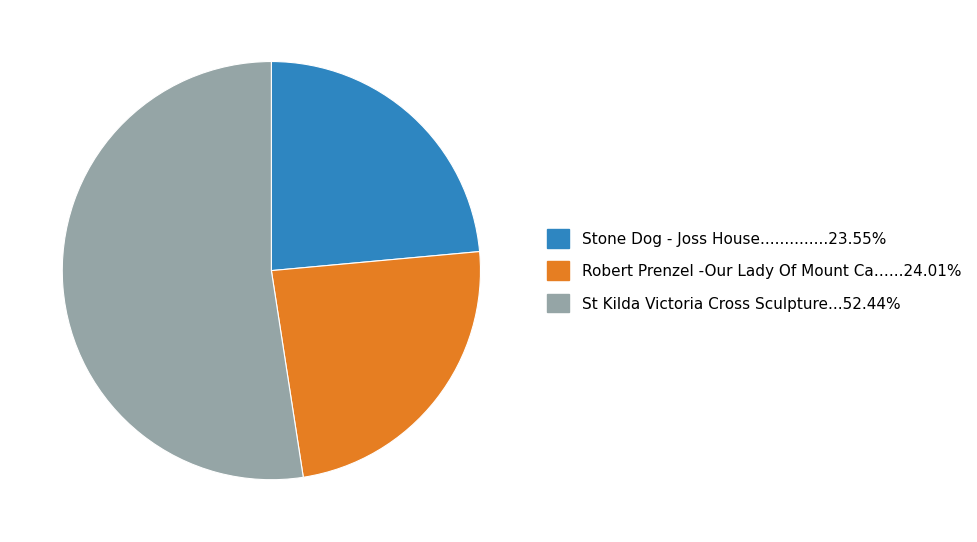

Is there a majority slice in this chart?

Yes